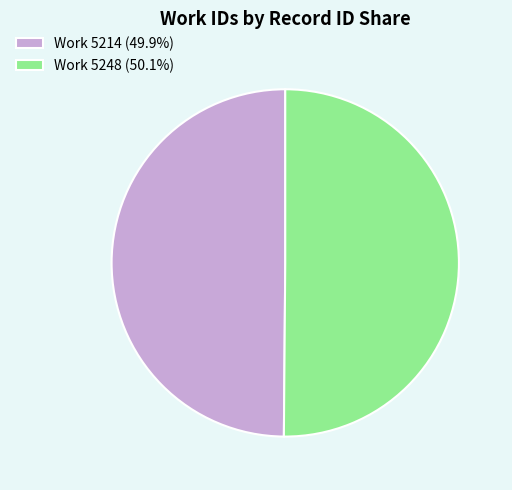

Combined, do Work 5248 (50.1%) and Work 5214 (49.9%) account for over 50%?

Yes